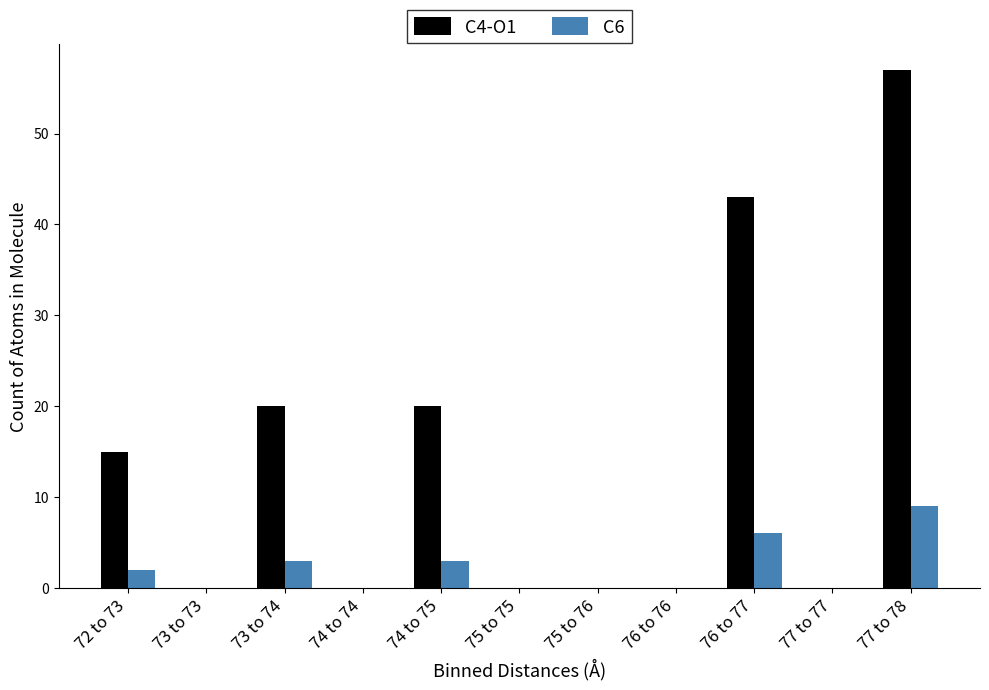

Reading left to right, transcribe all the data shown in this chart.

C4-O1: 72 to 73=15	73 to 73=0	73 to 74=20	74 to 74=0	74 to 75=20	75 to 75=0	75 to 76=0	76 to 76=0	76 to 77=43	77 to 77=0	77 to 78=57
C6: 72 to 73=2	73 to 73=0	73 to 74=3	74 to 74=0	74 to 75=3	75 to 75=0	75 to 76=0	76 to 76=0	76 to 77=6	77 to 77=0	77 to 78=9